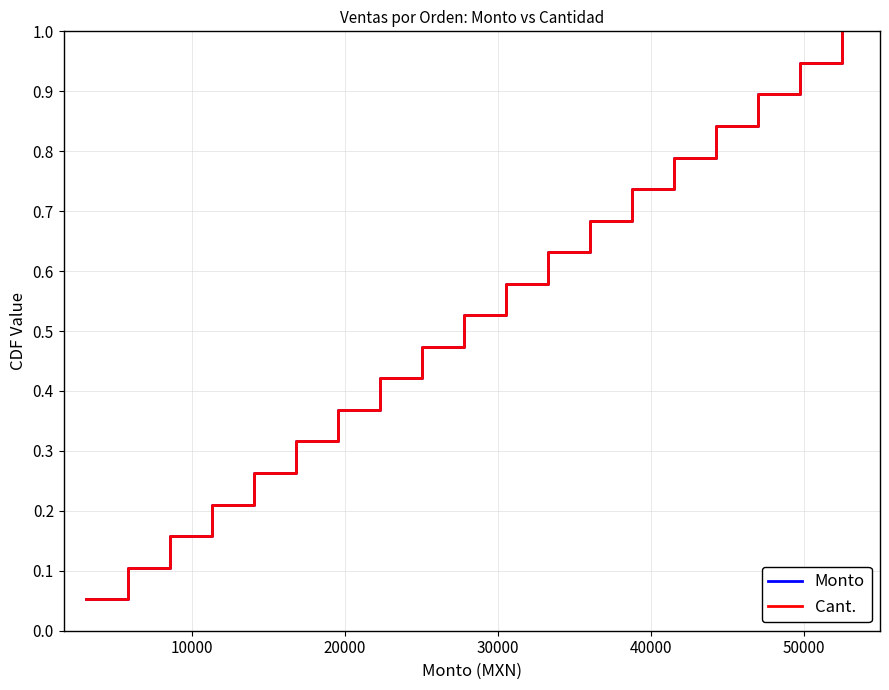

Is this an area chart (filled region under the line)?

No